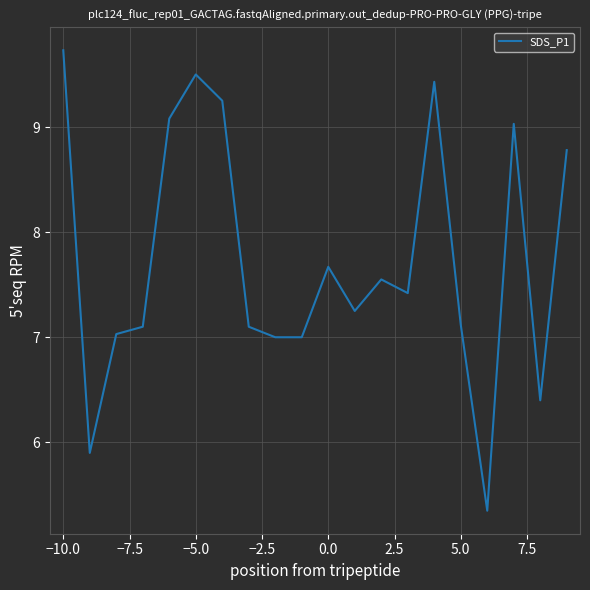

What is the greatest value displayed?

9.7